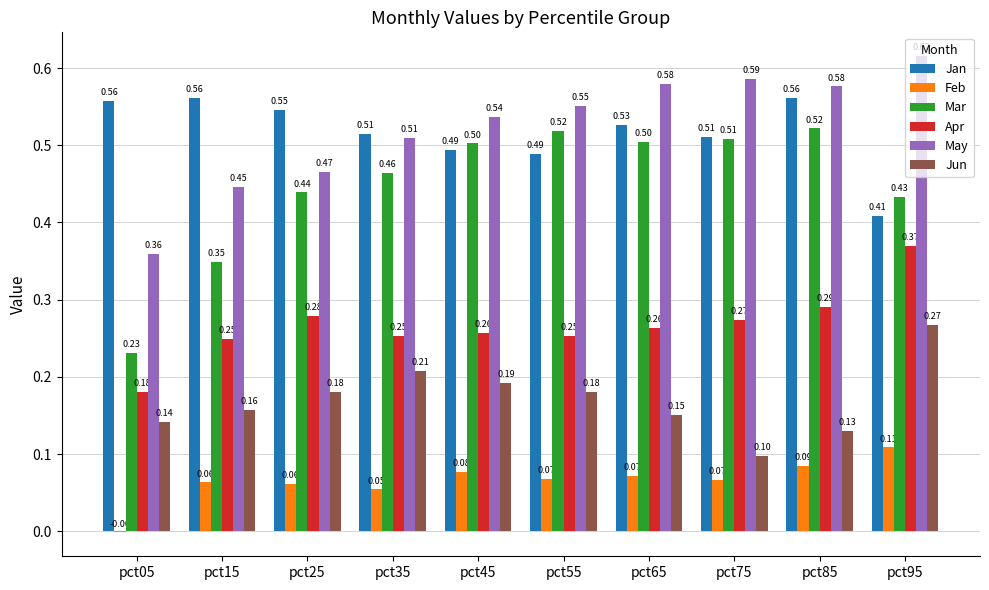

At which category is the sum across all series the highest?

pct95